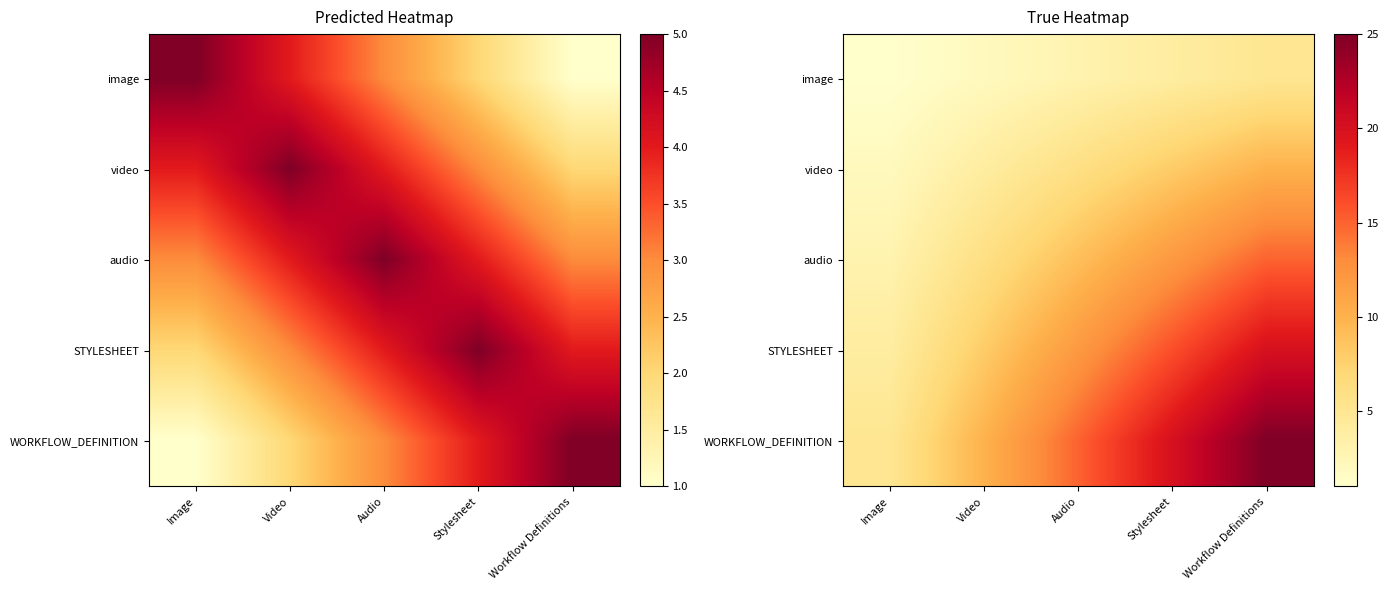

Read the image value at Audio.

3